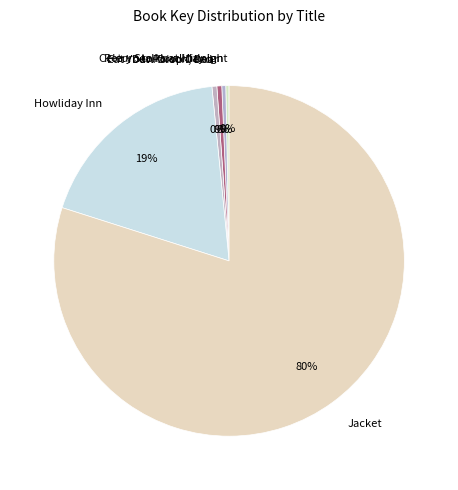

Which slice represents more than half of the pie?

Jacket